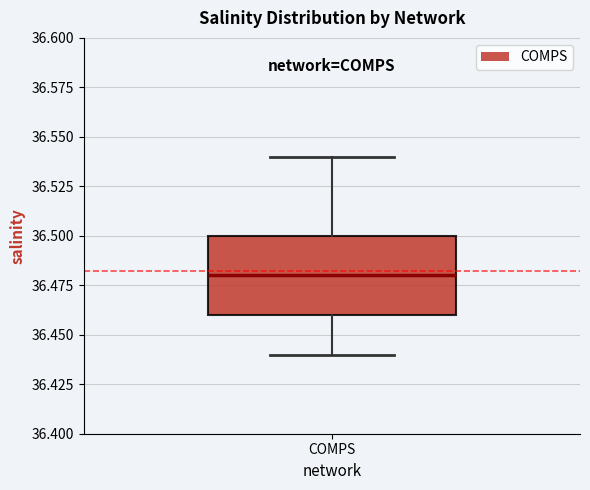

Read this box plot against the y-axis: the position of the median line, the range covered by the box, and the ends of both whiskers. The values are not printed on the chart, so give them approximately, as read against the axis.

median 36.48, box 36.46 to 36.50, whiskers 36.44 to 36.54